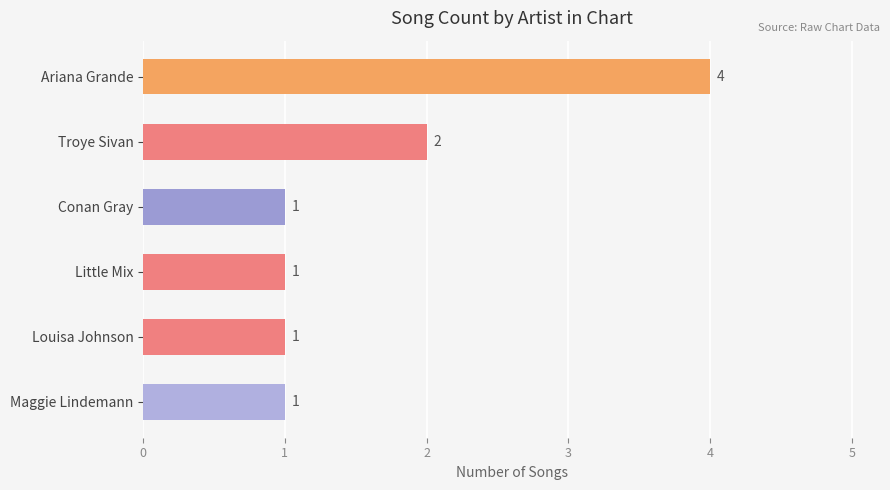

What is the ratio of the value at Ariana Grande to the value at Conan Gray?

4.0